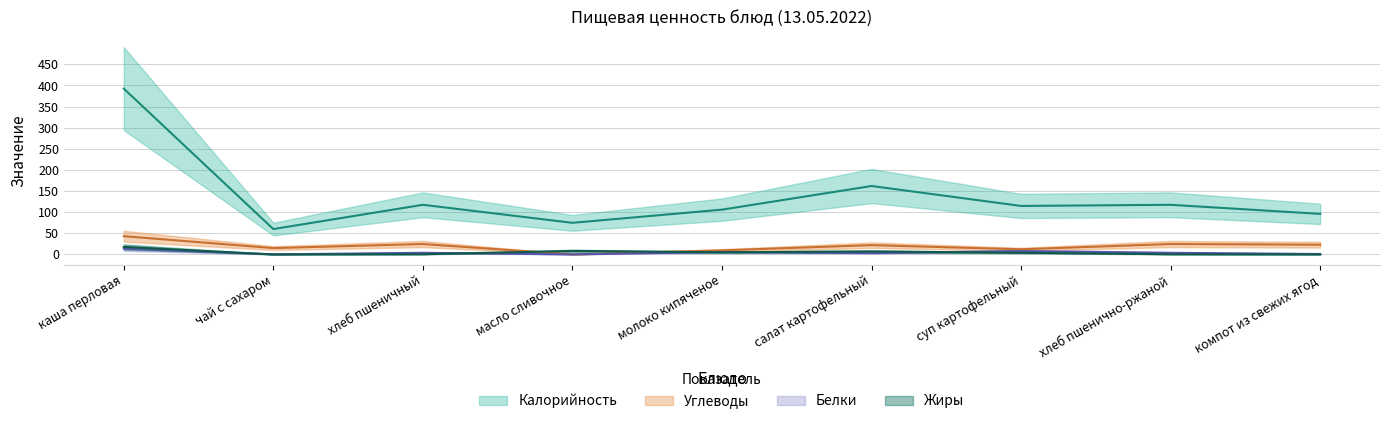

What is the label of the 7th point from the right?

хлеб пшеничный